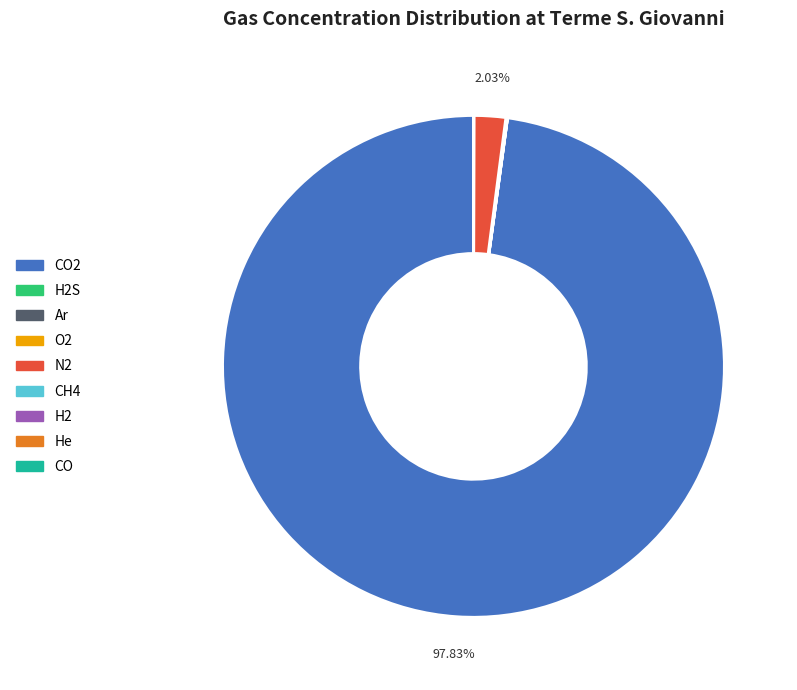

To the nearest percent, what is the difference between the largest and smallest slice percentages?

98%